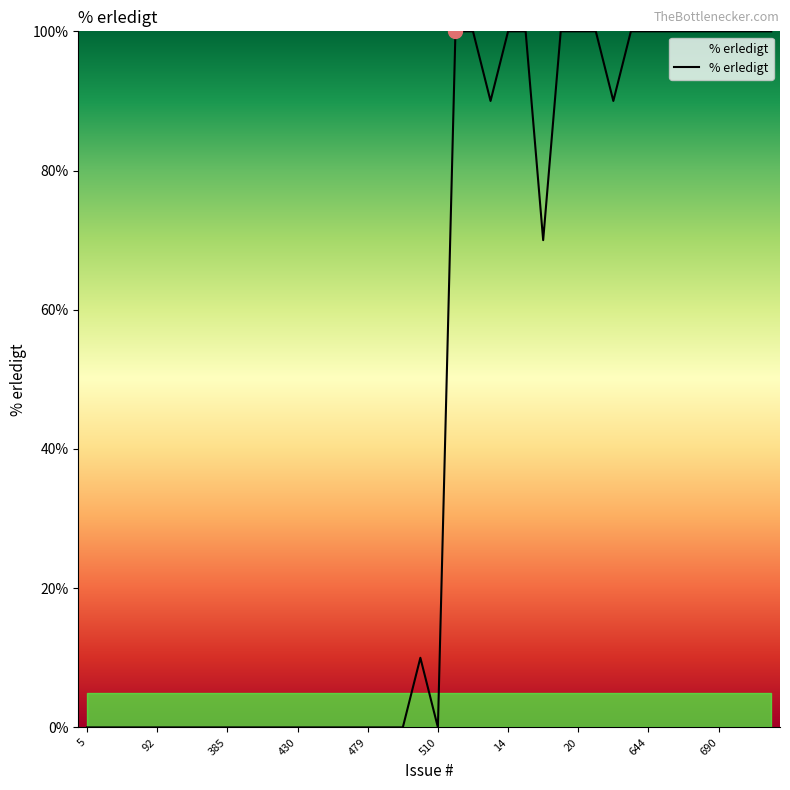

Does the chart display data point markers on the line(s)?

No